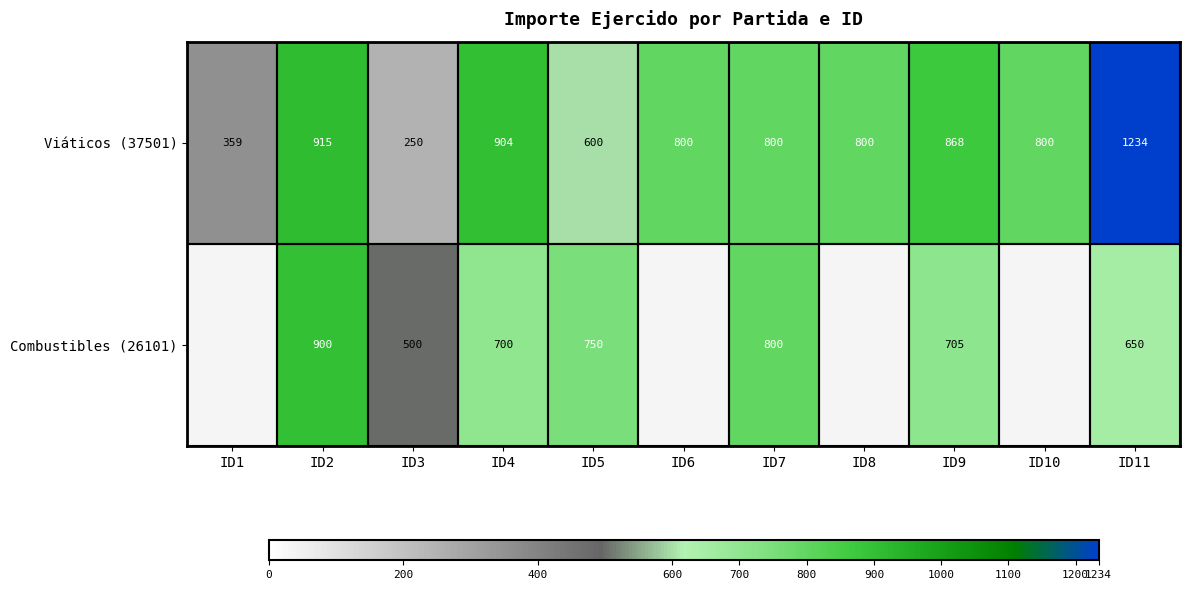

Where is Viáticos (37501) nearest to the value 742?

ID6